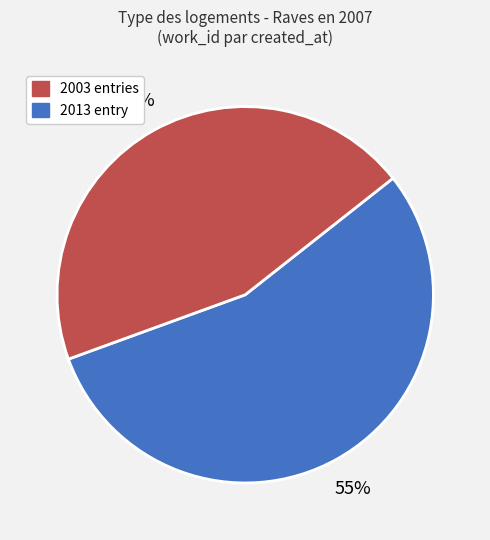

Count the number of slices in the pie.

2